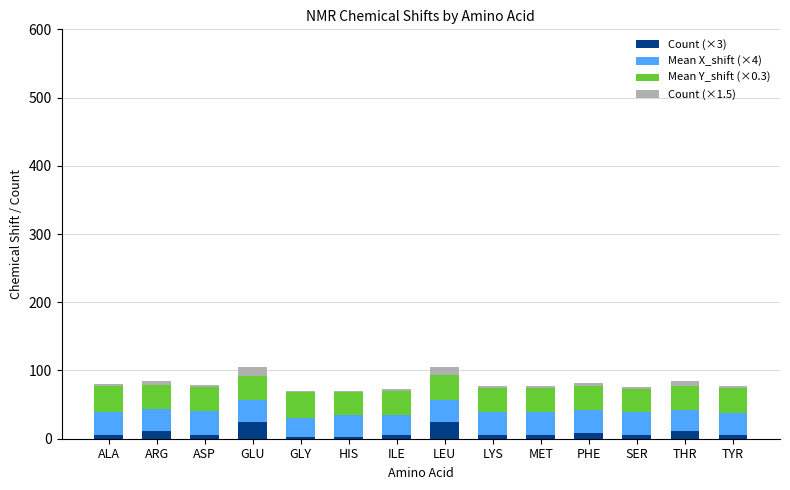

The value of Count (×3) at LEU is 24.0. True or false?

True